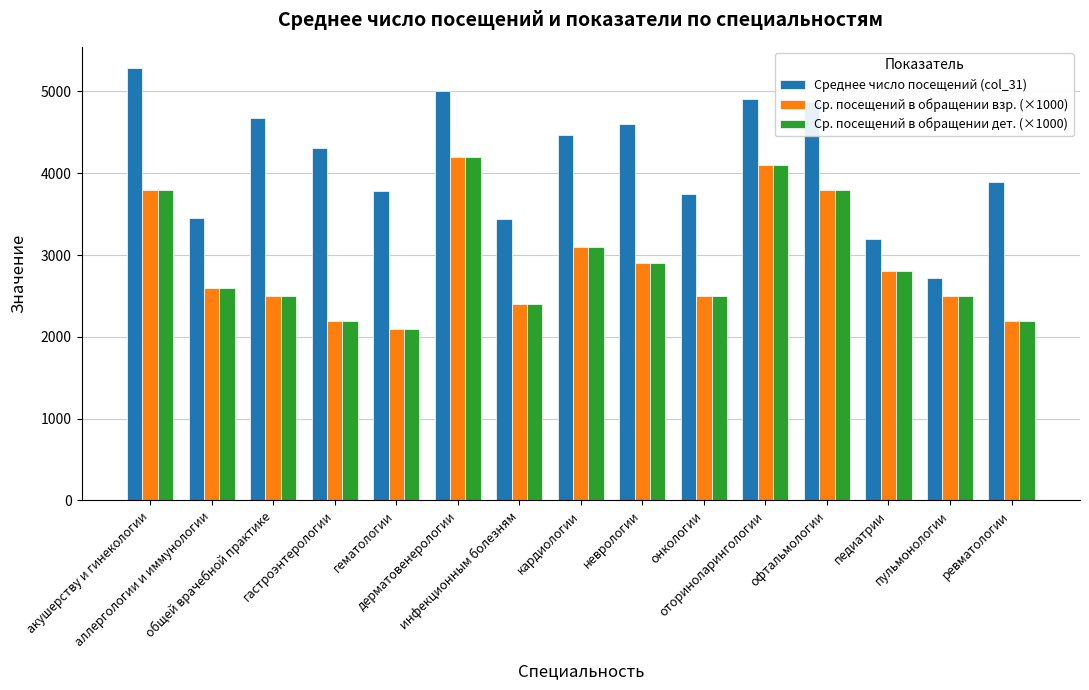

What is the average value of the Ср. посещений в обращении взр. (×1000) series?

2913